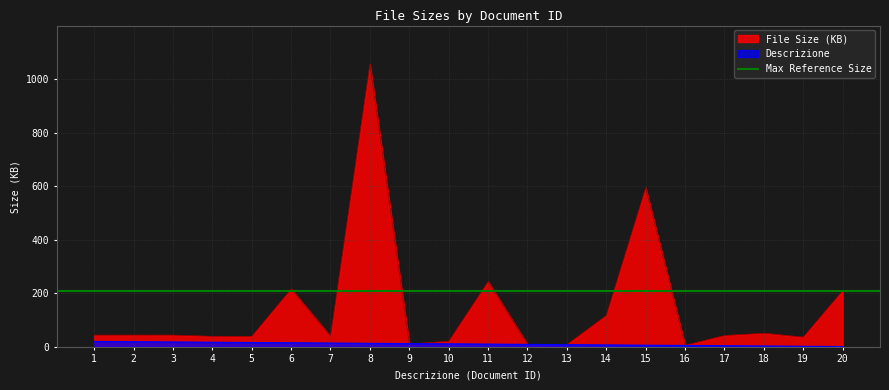

What is the maximum value for File Size (KB)?

1054.7